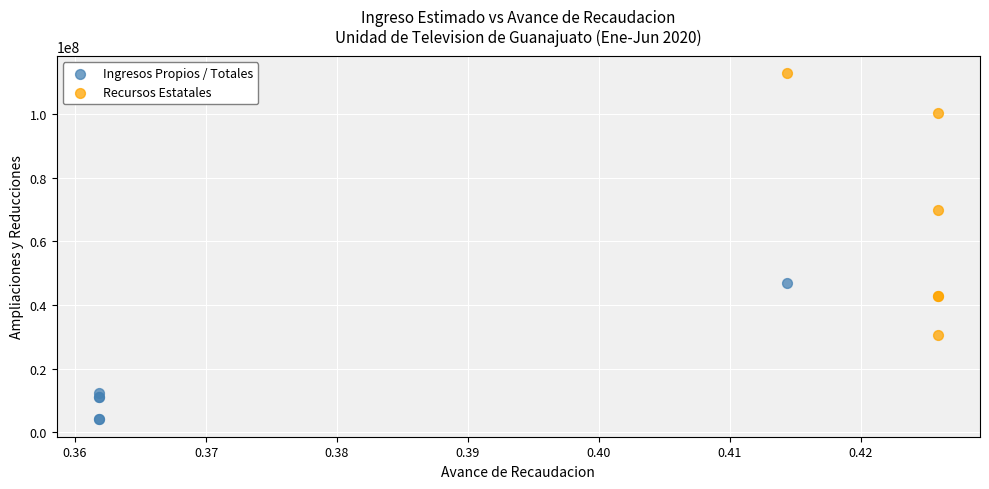

Which series contains the lowest Y value?

Ingresos Propios / Totales